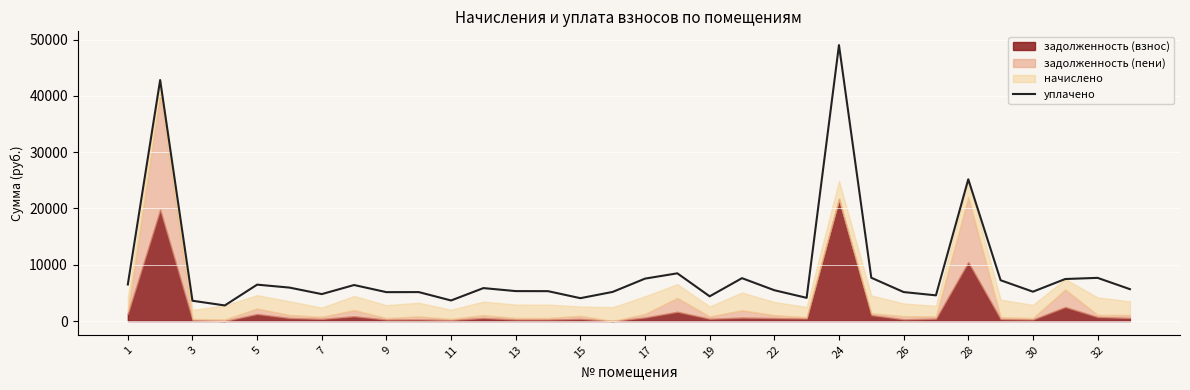

What is the lowest value of the уплачено series?

2768.9